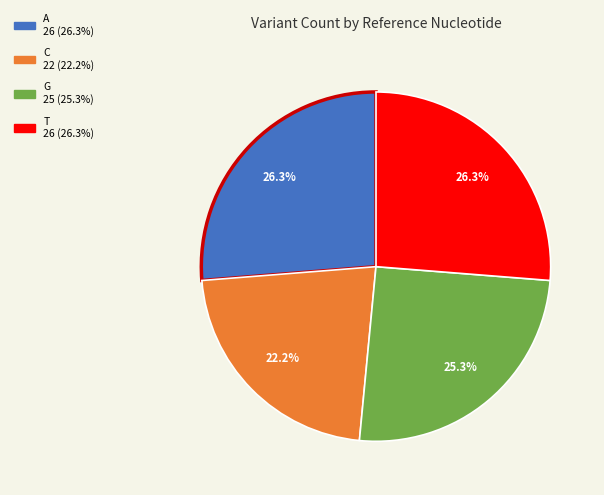

Which slice is the smallest?

C